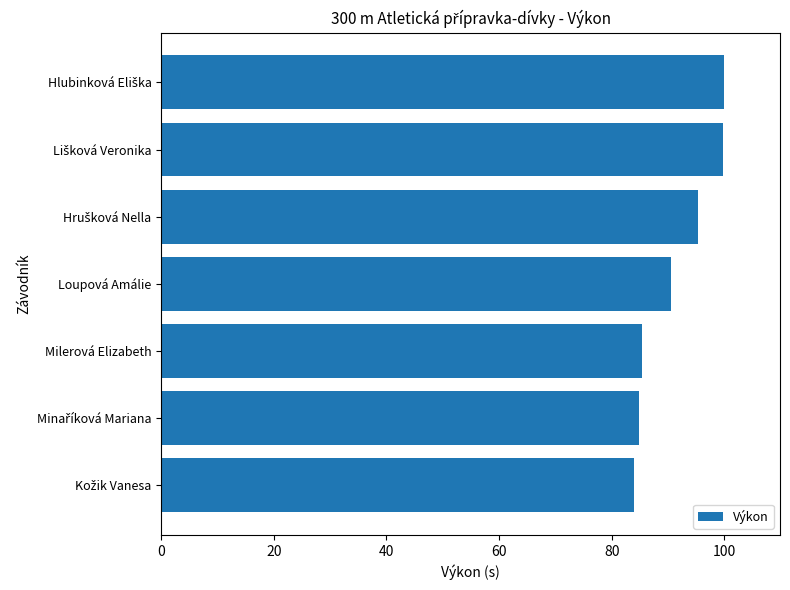

How many data points are less than 90?

3